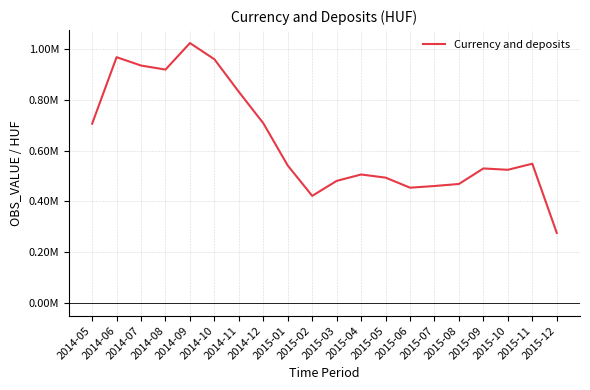

At which label does the data first exceed 540949?

2014-05